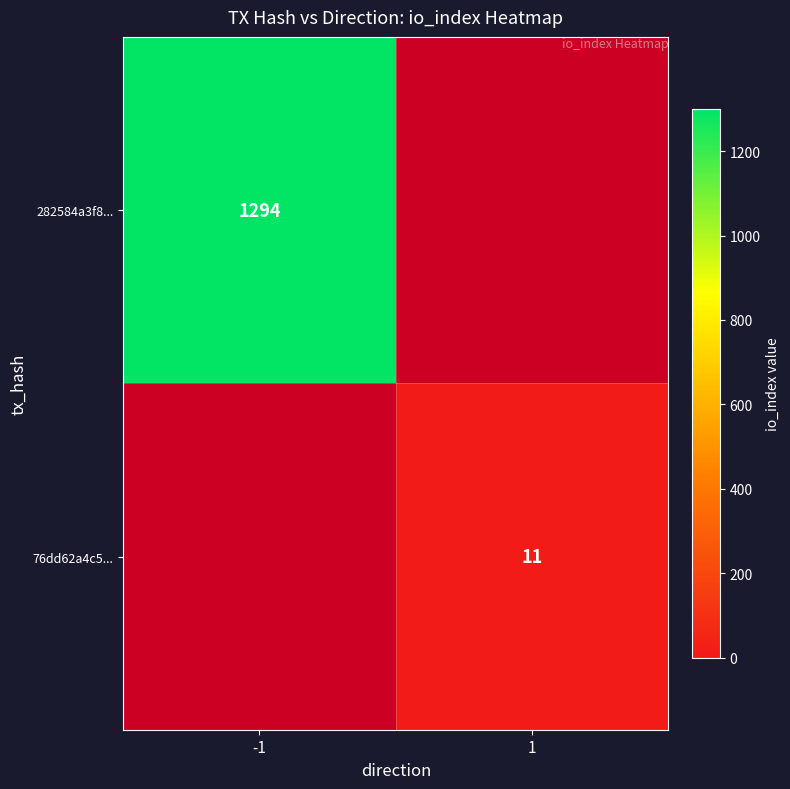

True or false: 282584a3f8... has a value of 2050 at -1.

False